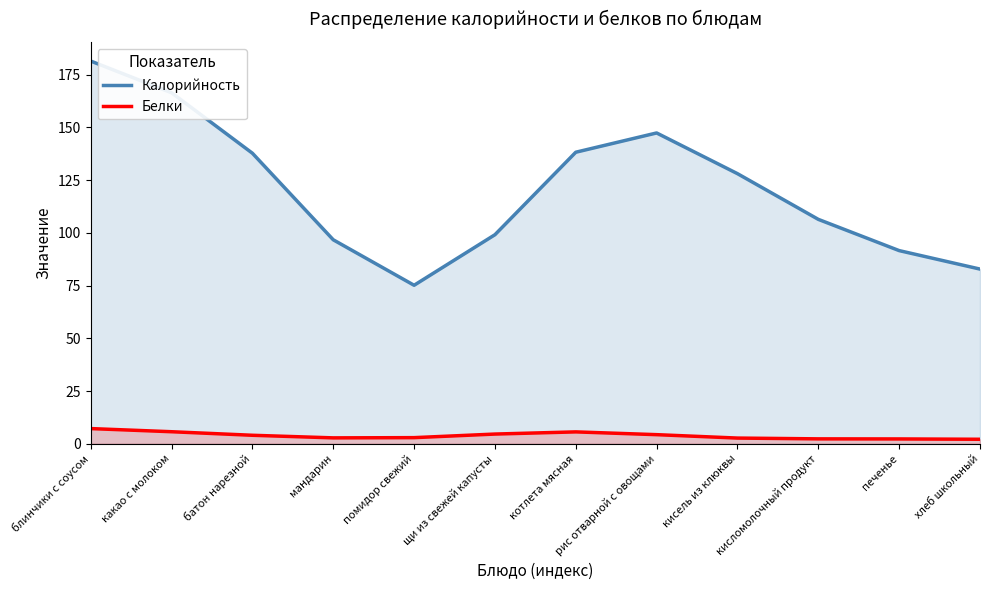

Rank the categories by Калорийность value from lowest to highest.

помидор свежий, хлеб школьный, печенье, мандарин, щи из свежей капусты, кисломолочный продукт, кисель из клюквы, батон нарезной, котлета мясная, рис отварной с овощами, какао с молоком, блинчики с соусом